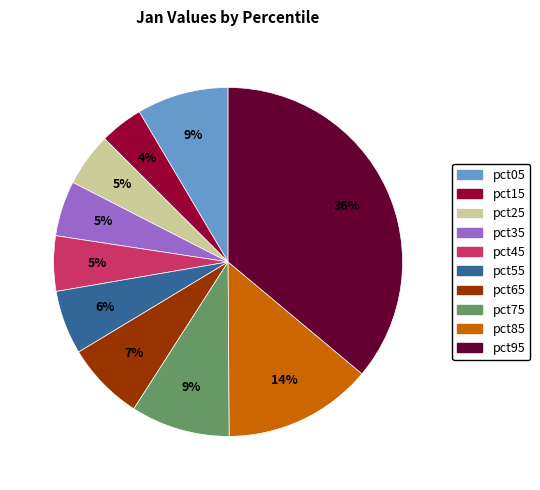

Which slice is the largest?

pct95